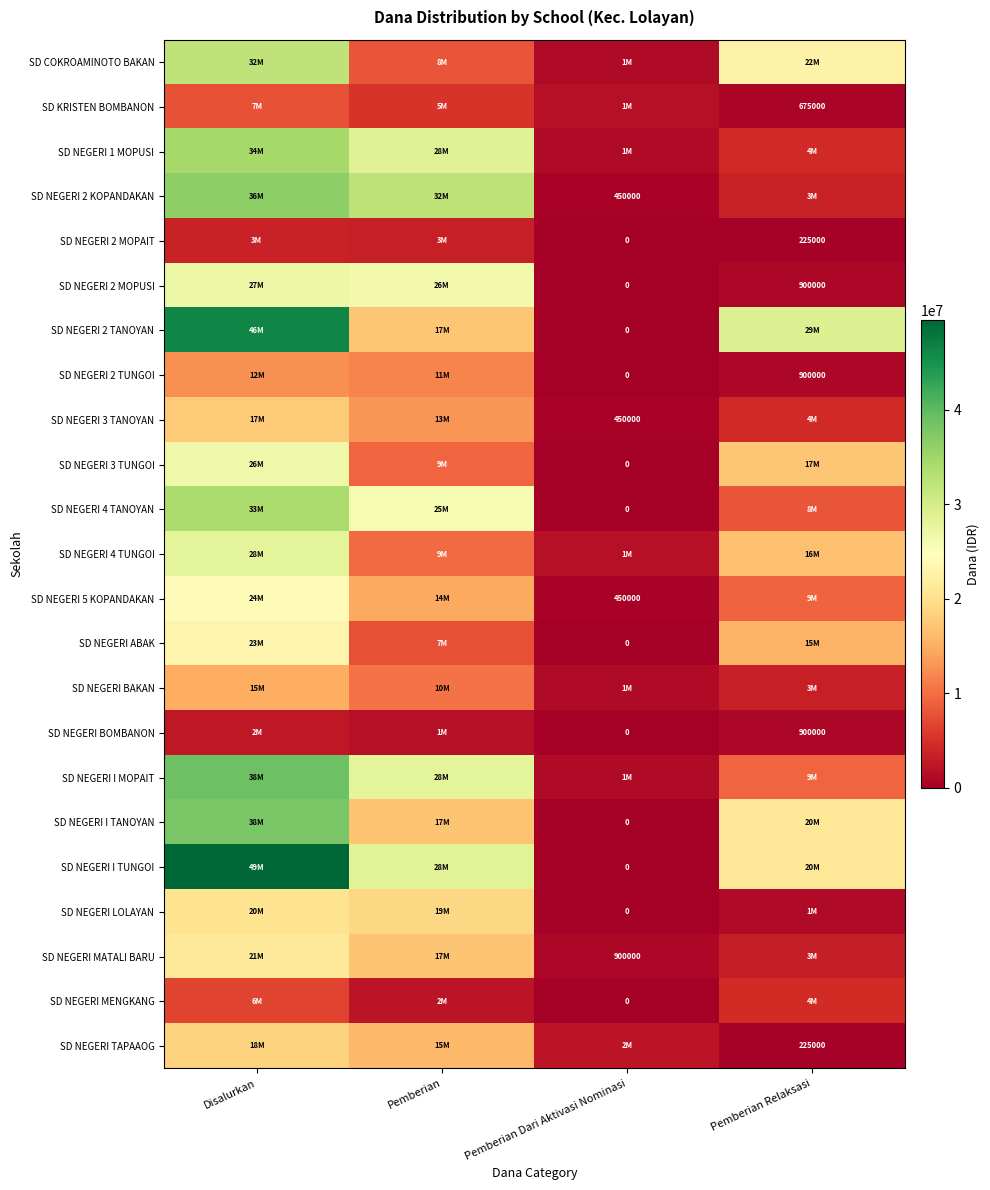

The value of SD NEGERI 2 MOPUSI at Pemberian Relaksasi is 900000. True or false?

True